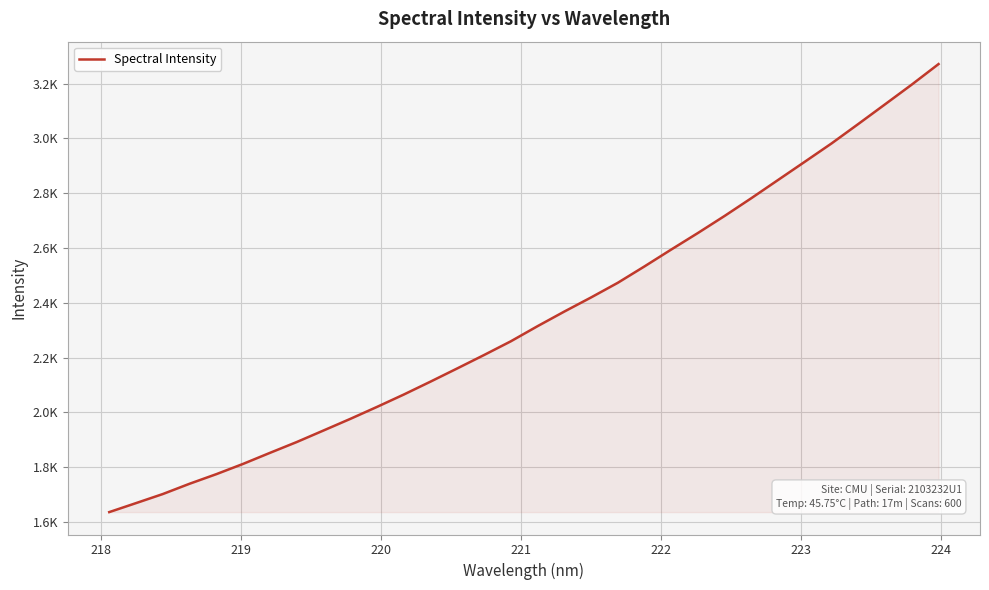

Reading left to right, list all the values displayed in this chart.

1635.9	1668.8	1701.8	1739.5	1774.5	1812.0	1852.2	1891.7	1933.8	1976.2	2020.0	2065.1	2112.3	2160.6	2209.4	2259.5	2314.8	2368.1	2419.6	2473.1	2533.1	2594.7	2655.2	2717.6	2782.4	2848.9	2915.4	2982.3	3053.2	3125.0	3197.0	3271.8